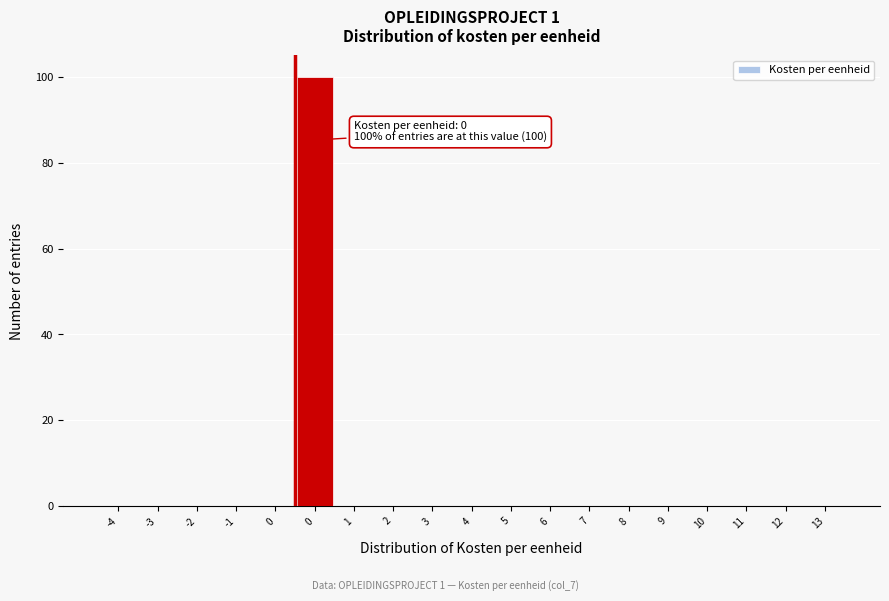

How many series are shown in this chart?

1